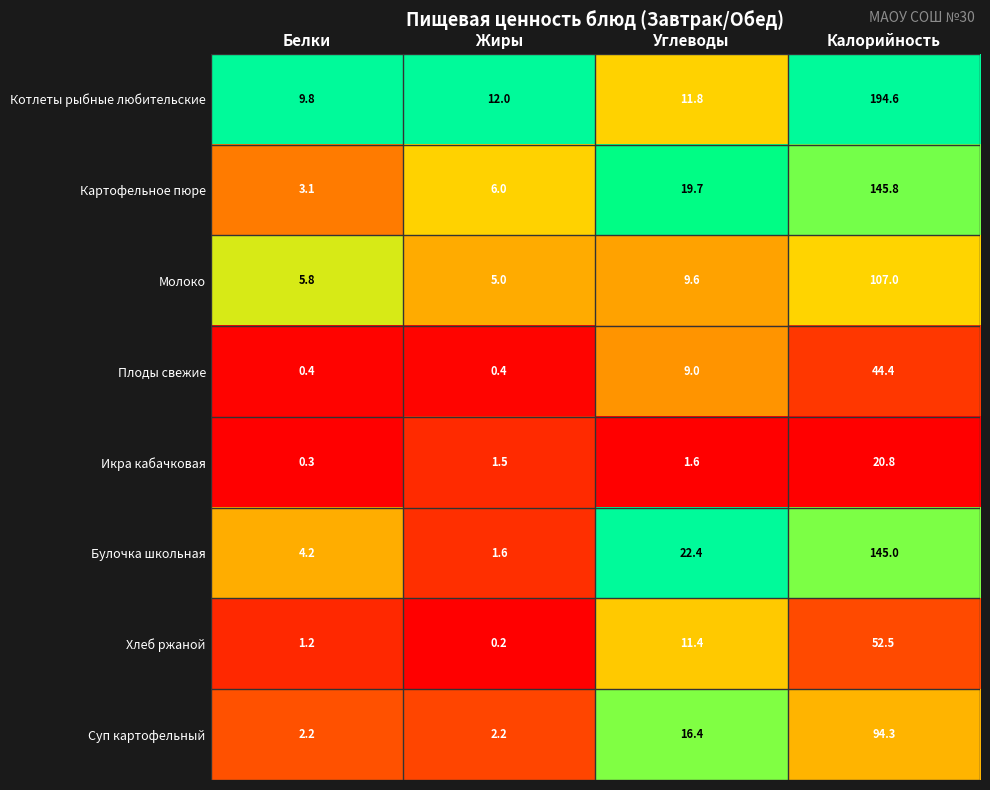

Rank the series at Жиры from highest to lowest value.

Котлеты рыбные любительские, Картофельное пюре, Молоко, Суп картофельный, Булочка школьная, Икра кабачковая, Плоды свежие, Хлеб ржаной